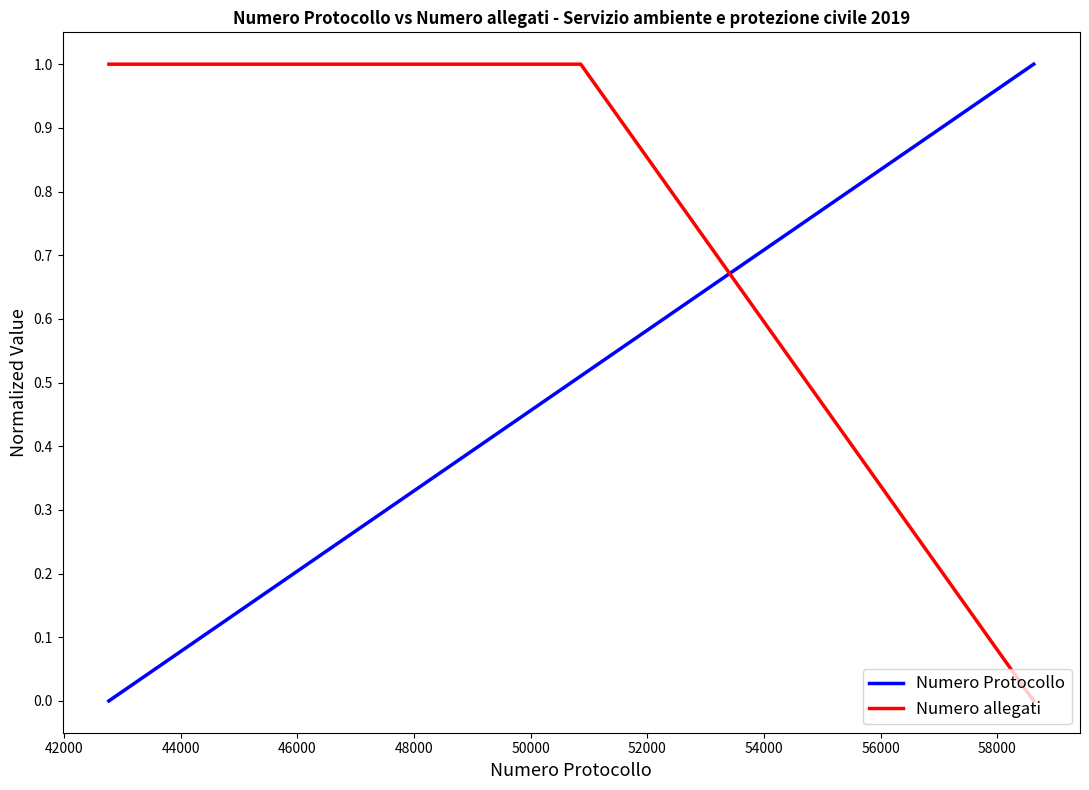

Is this an area chart (filled region under the line)?

No